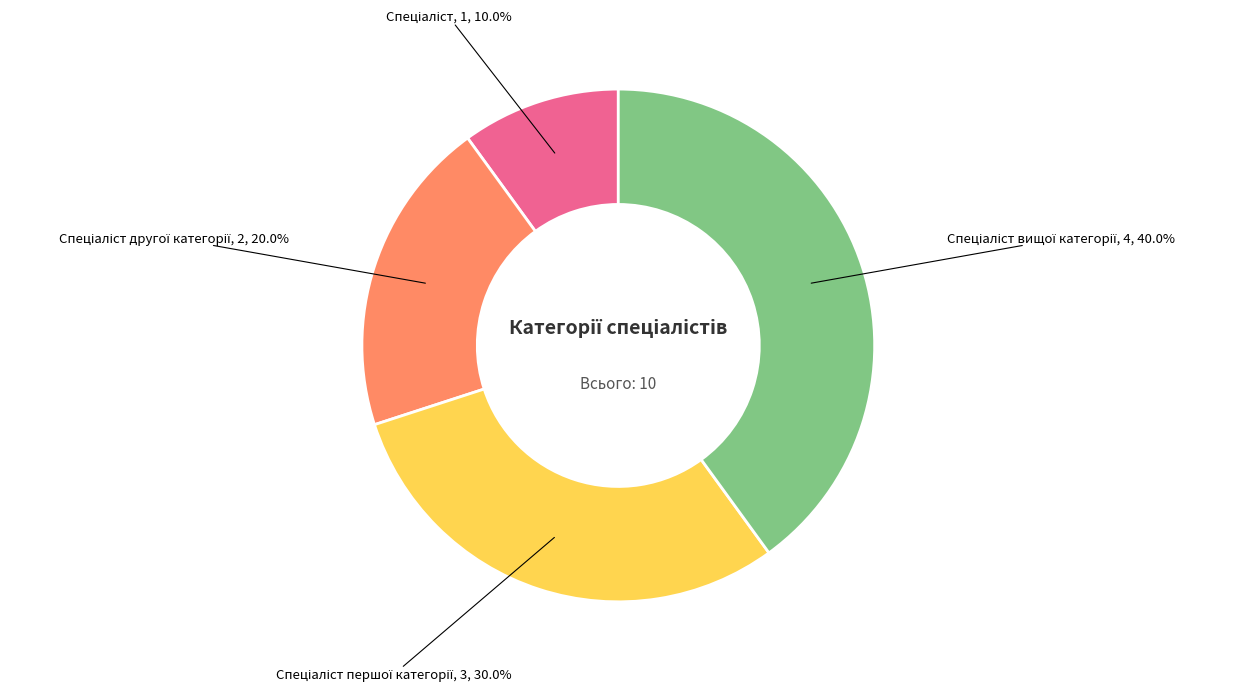

Does any single category account for the majority?

No